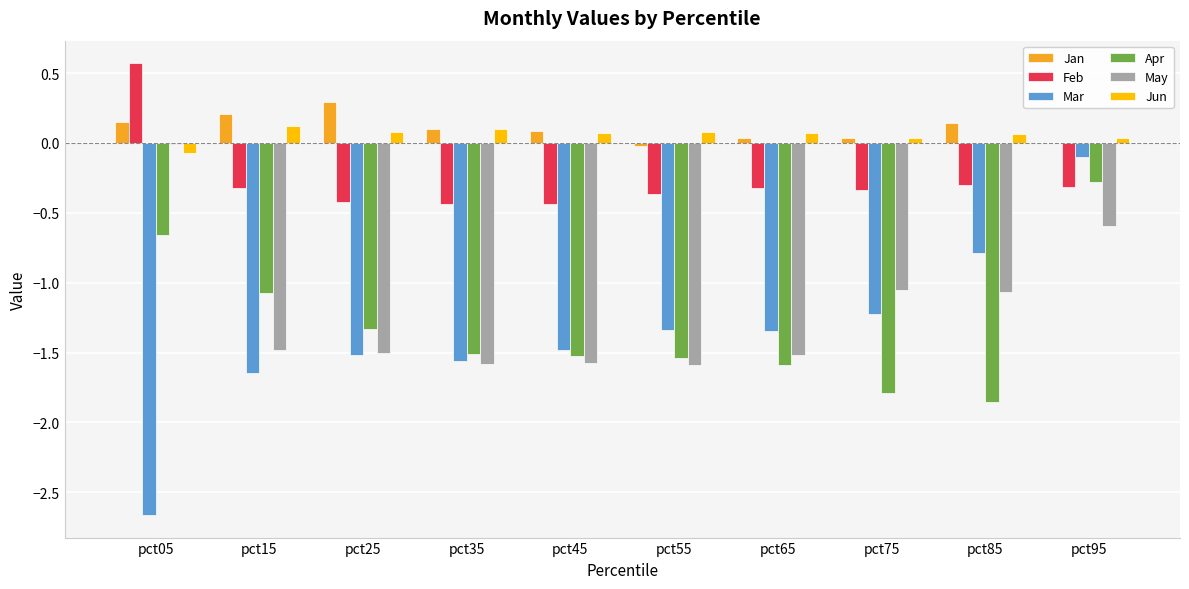

Which series changed the most between pct05 and pct35?

May